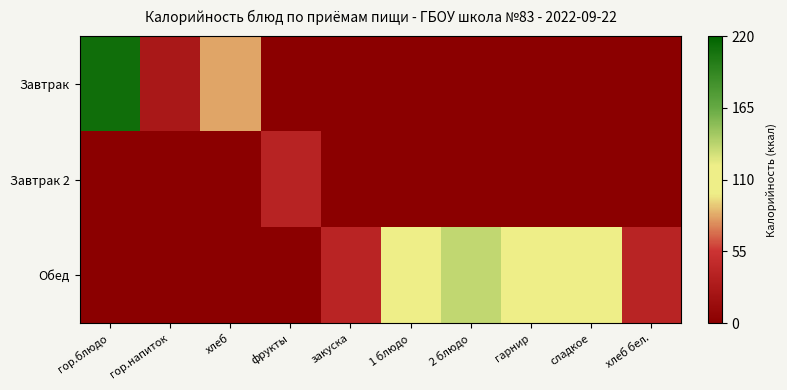

Which series changed the most between 2 блюдо and гарнир?

Обед